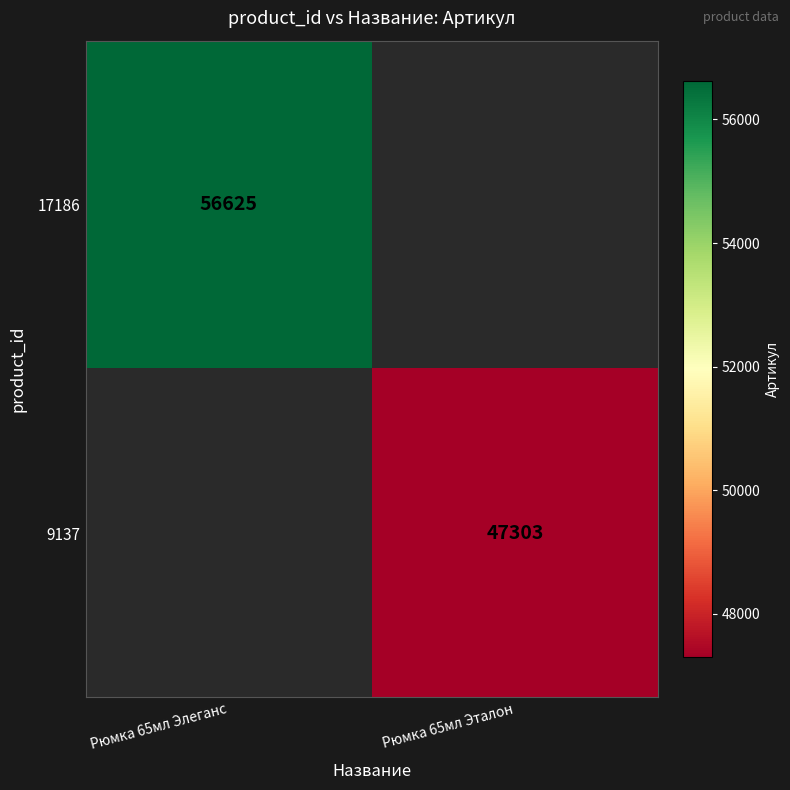

True or false: 9137 has a value of 47303 at Рюмка 65мл Эталон.

True